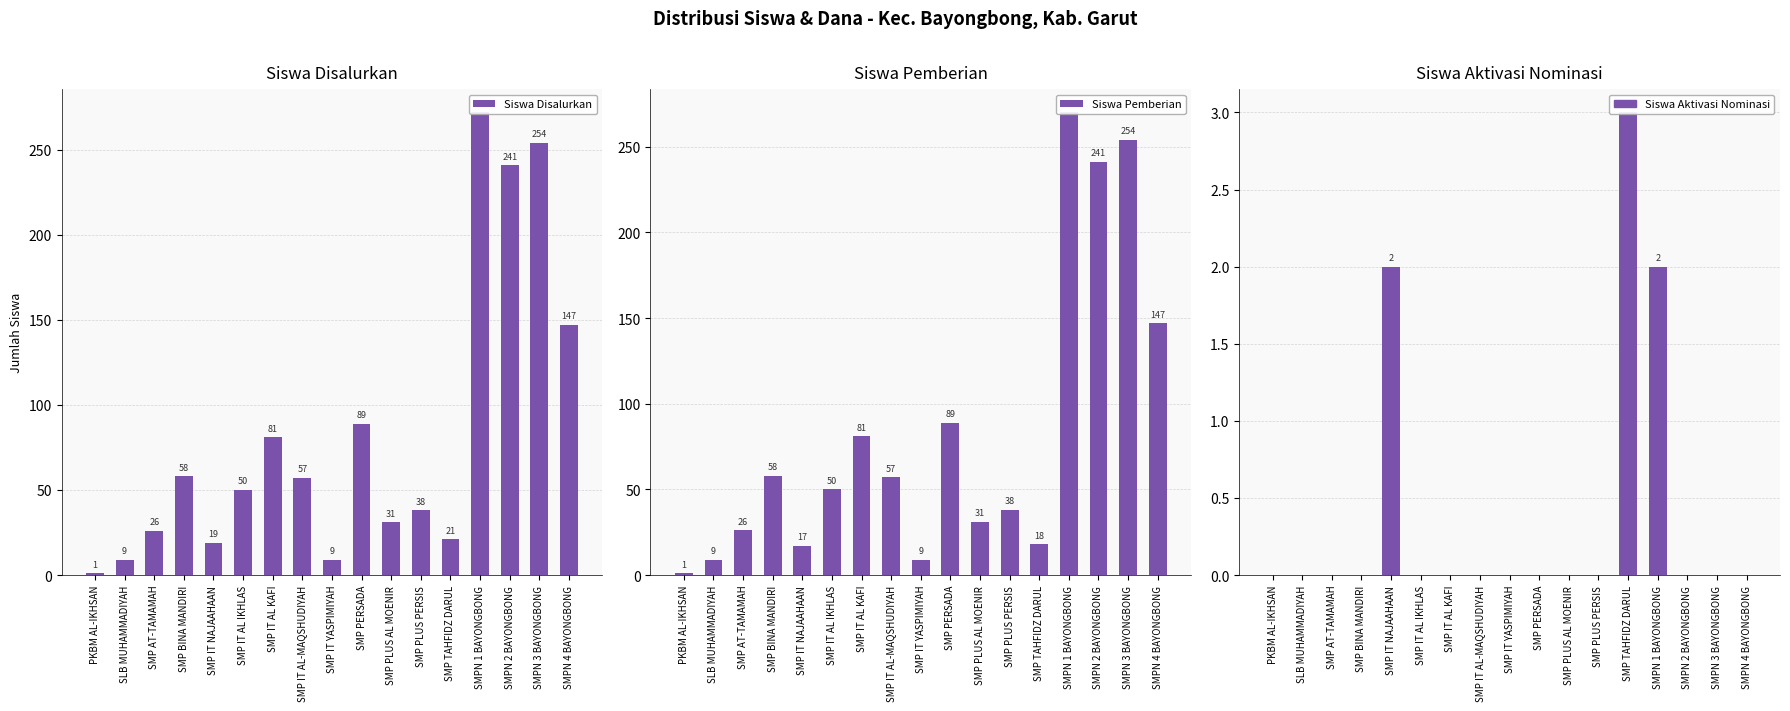

What is the value of the Siswa Disalurkan bar at the 14th from the left?

272